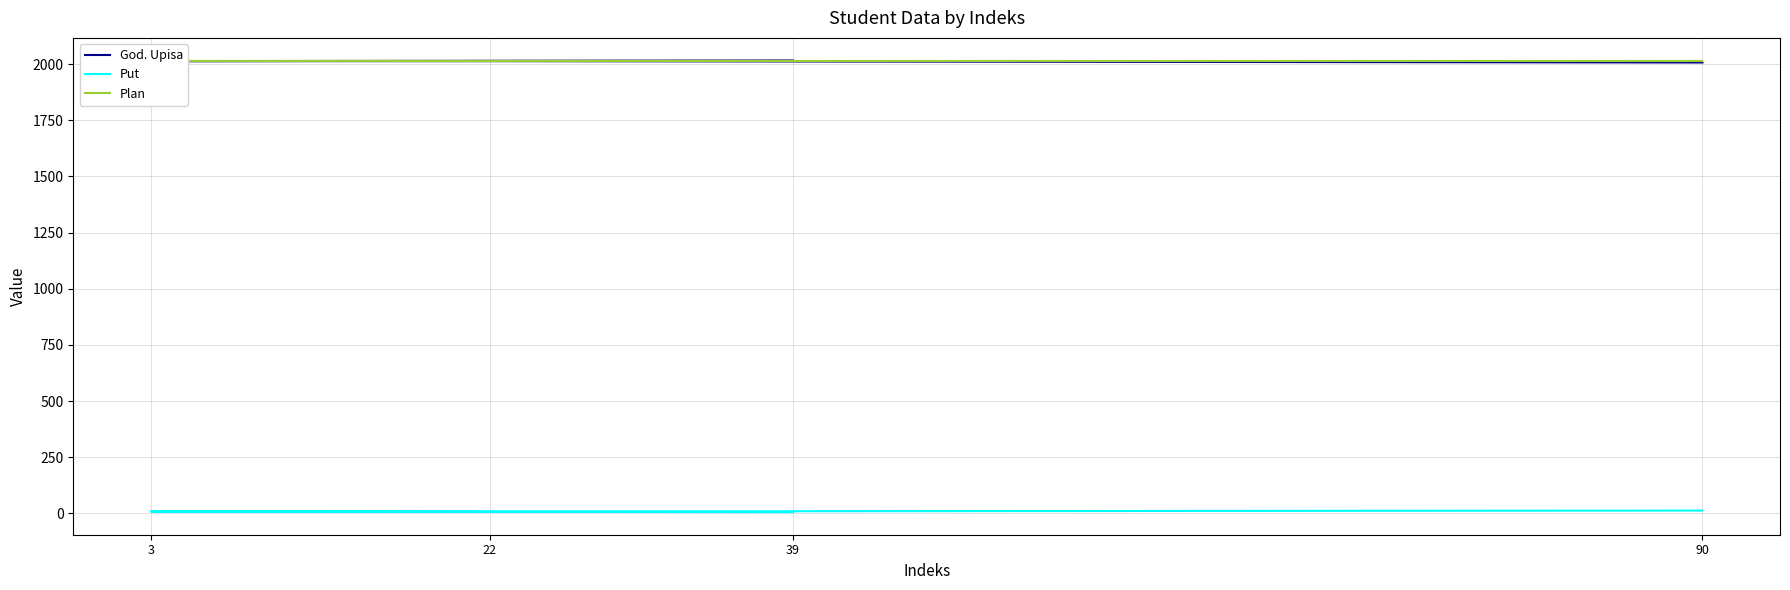

Between 39 and 22, which is larger?

39